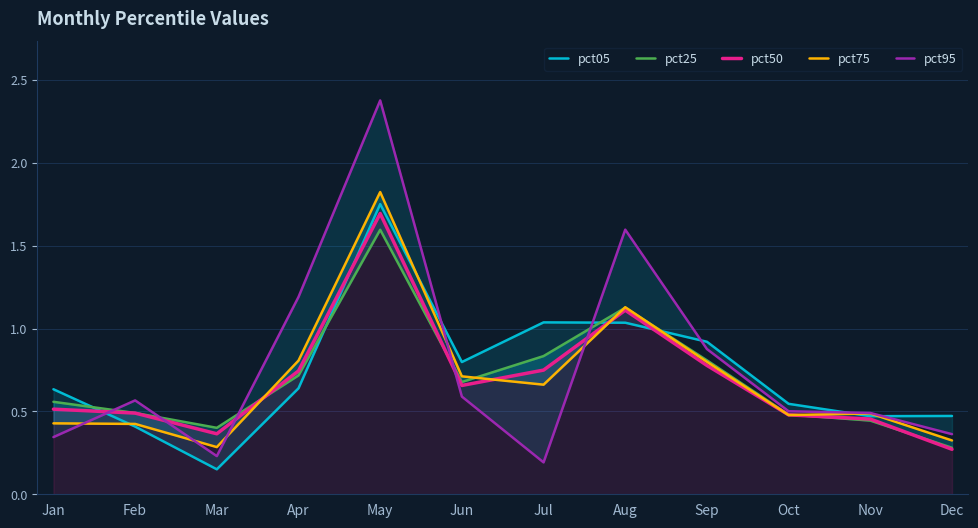

Where is pct50 nearest to the value 0?

Dec